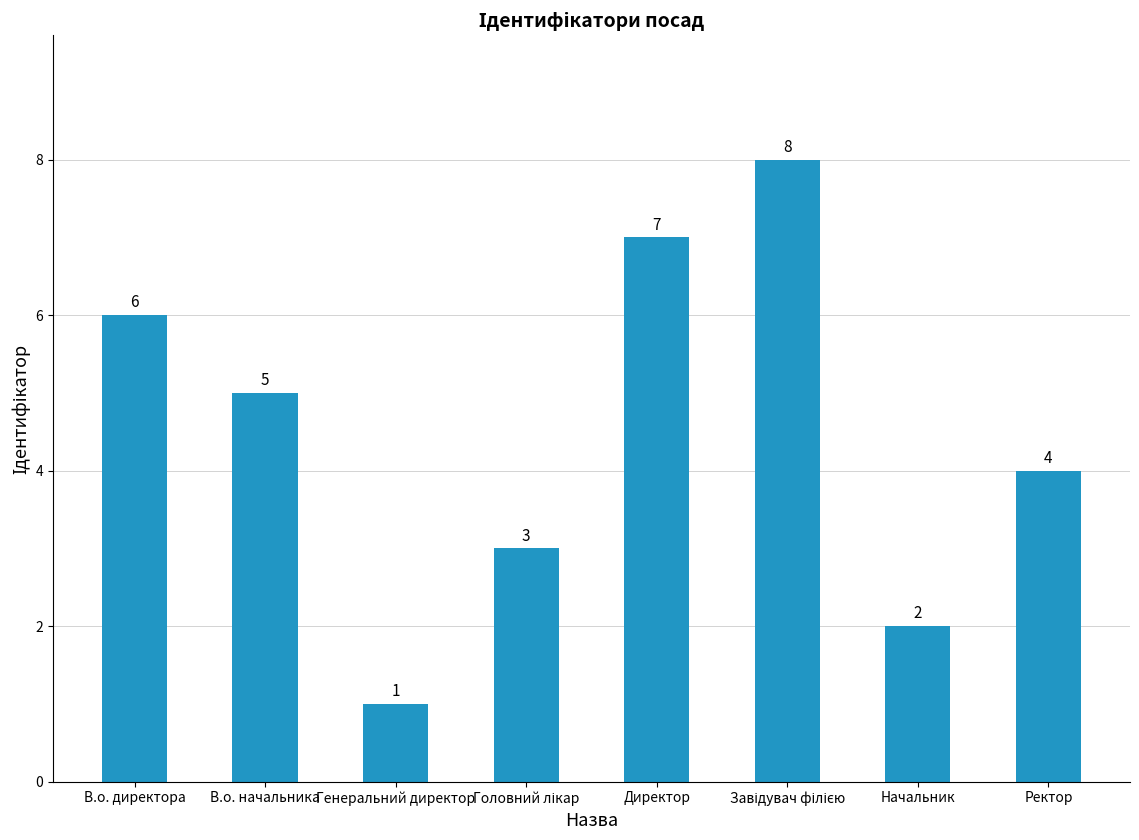

What is the sum of the values at В.о. директора and Ректор?

10